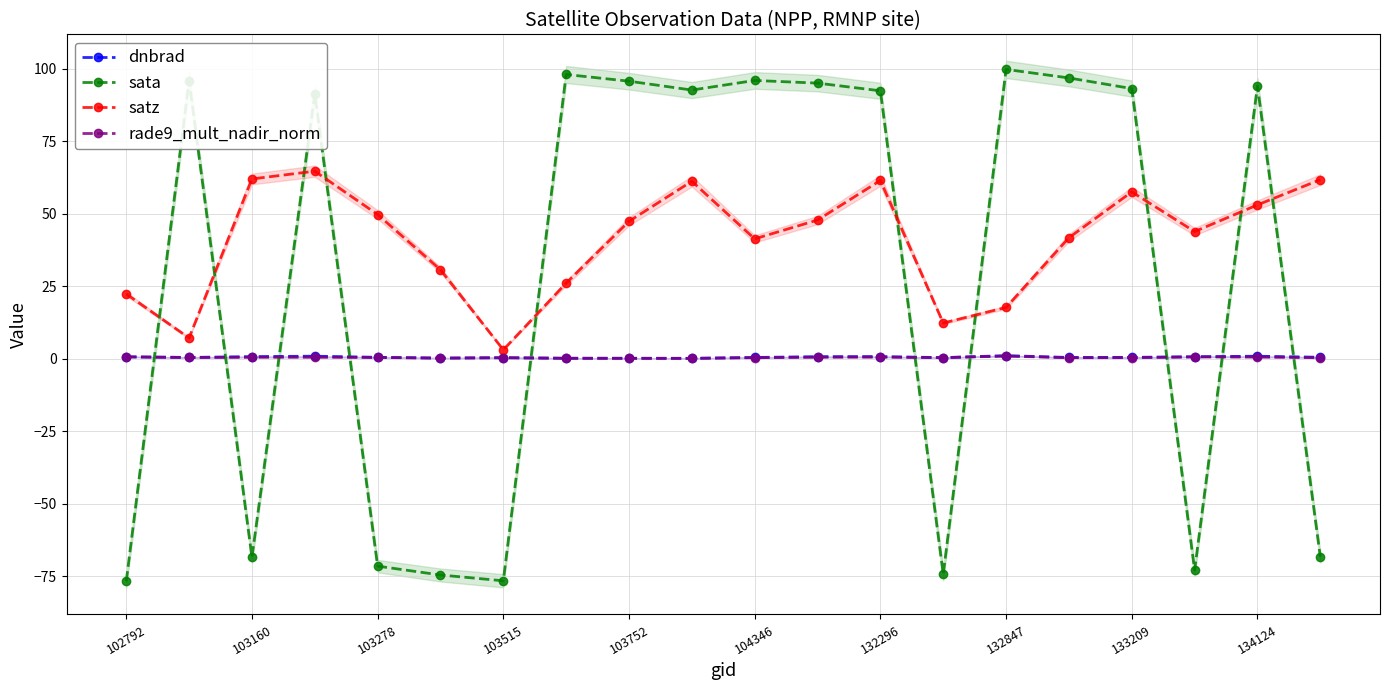

How many interior local peaks does the satz series have?

4